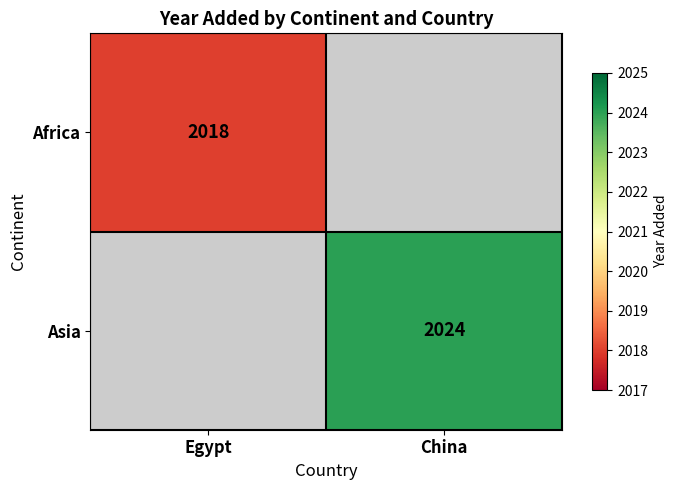

Which label corresponds to the largest value in the chart?

China